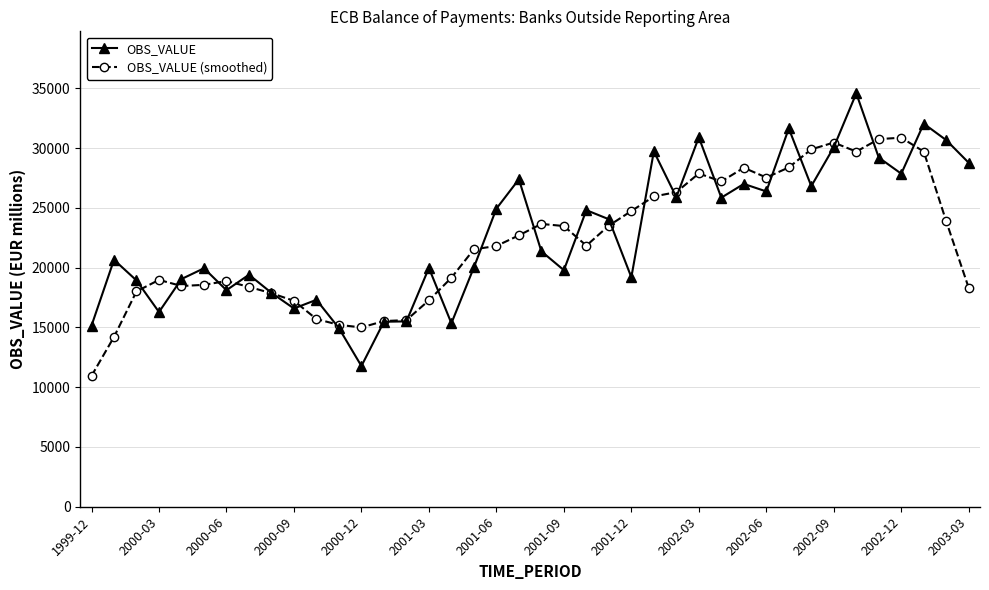

In OBS_VALUE (smoothed), how many points are higher than both neighbors (excluding endpoints)?

7